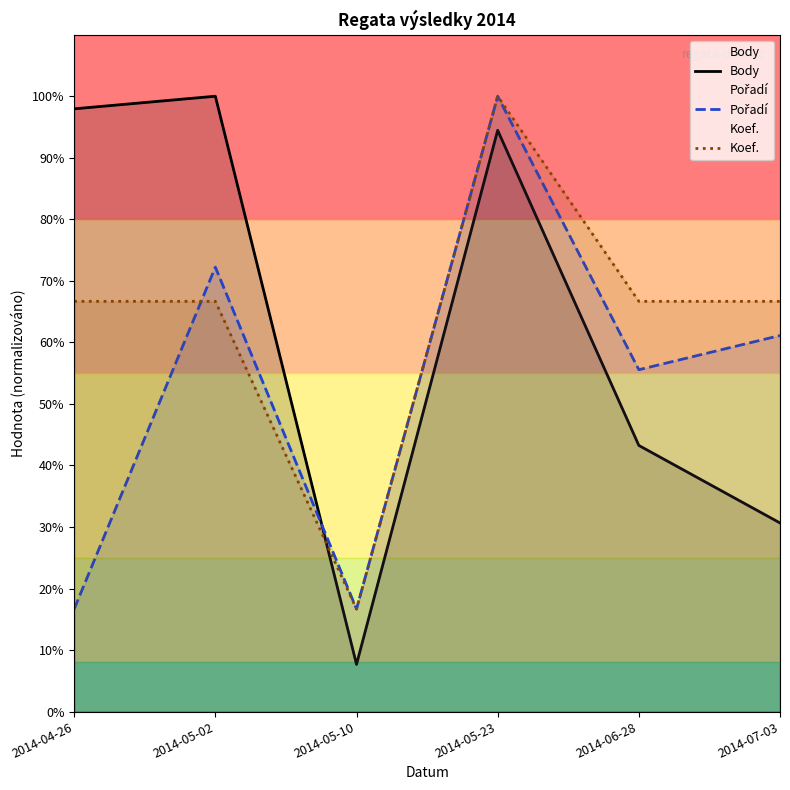

At 2014-07-03, list the series in order from largest to smallest.

Koef., Pořadí, Body